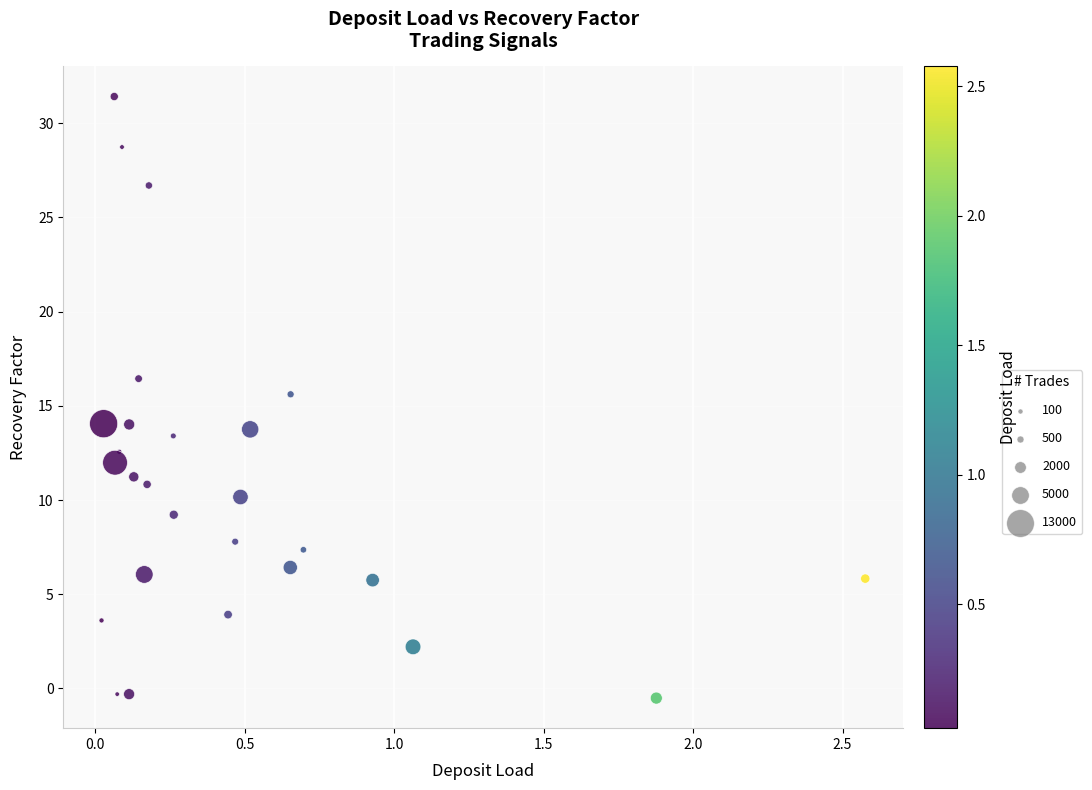

What is the range of Y values (max minus min)?

31.9